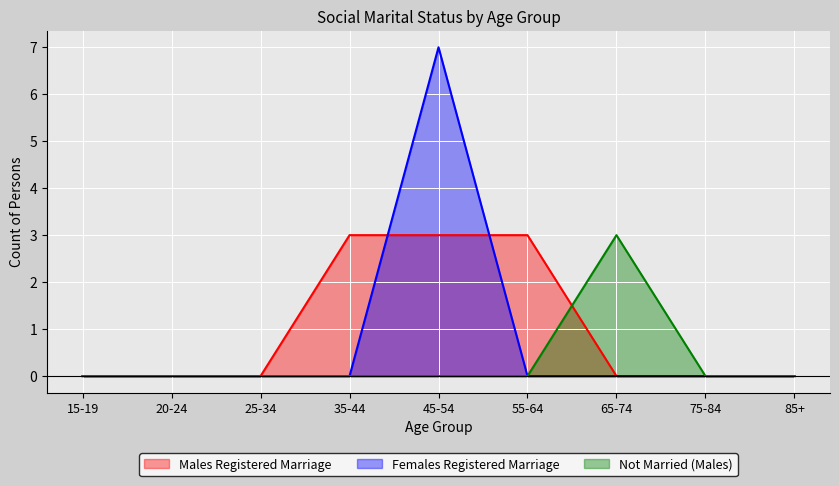

How many intersections are there between Males Registered Marriage and Not Married (Males)?

1